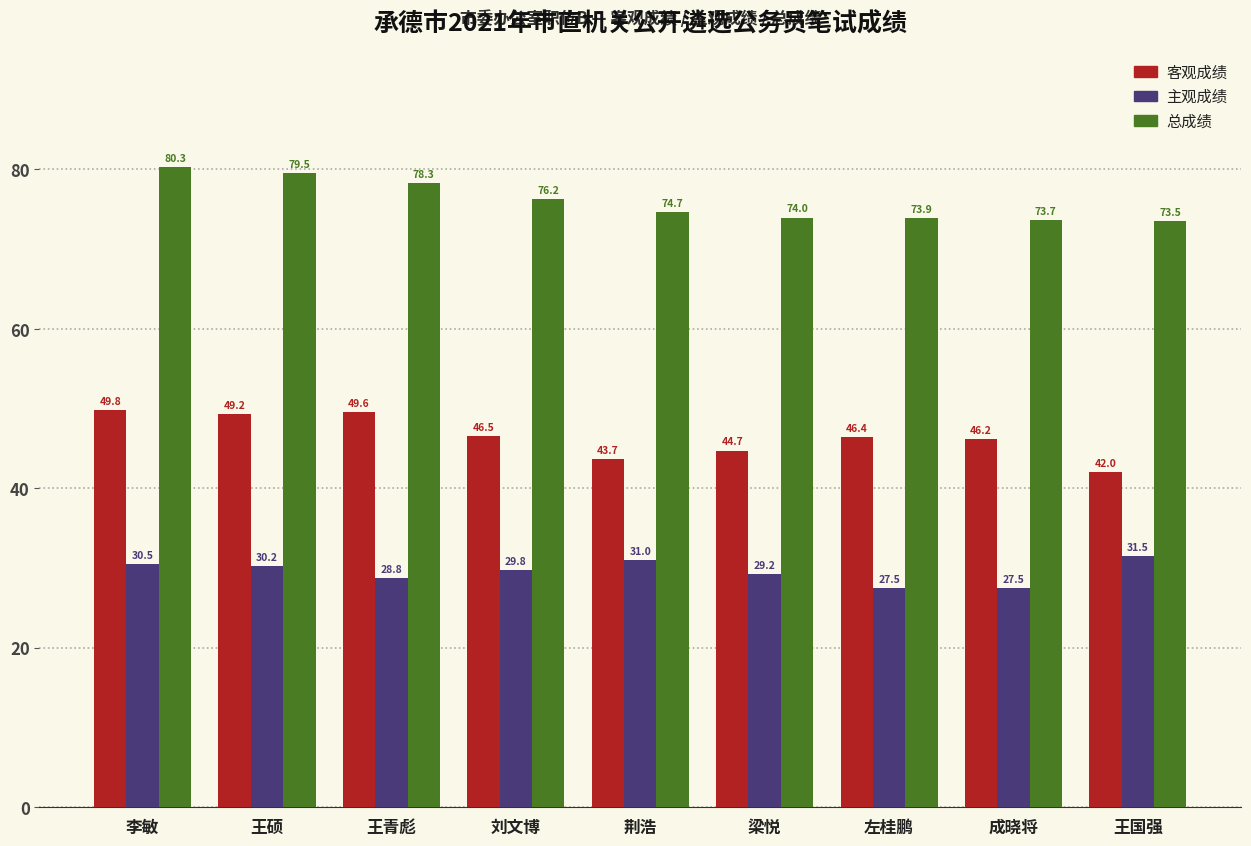

Which series has the widest spread of values?

客观成绩